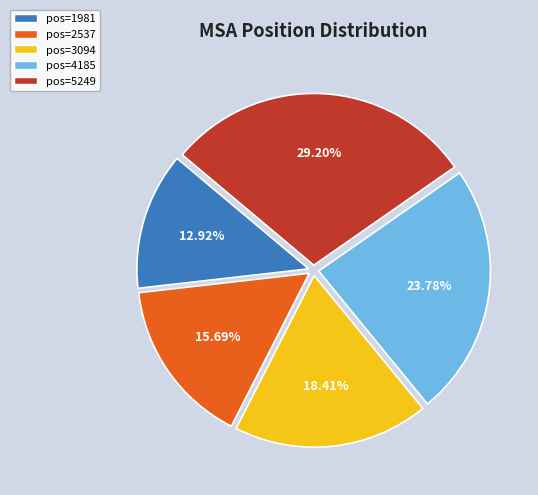

Does any single category account for the majority?

No